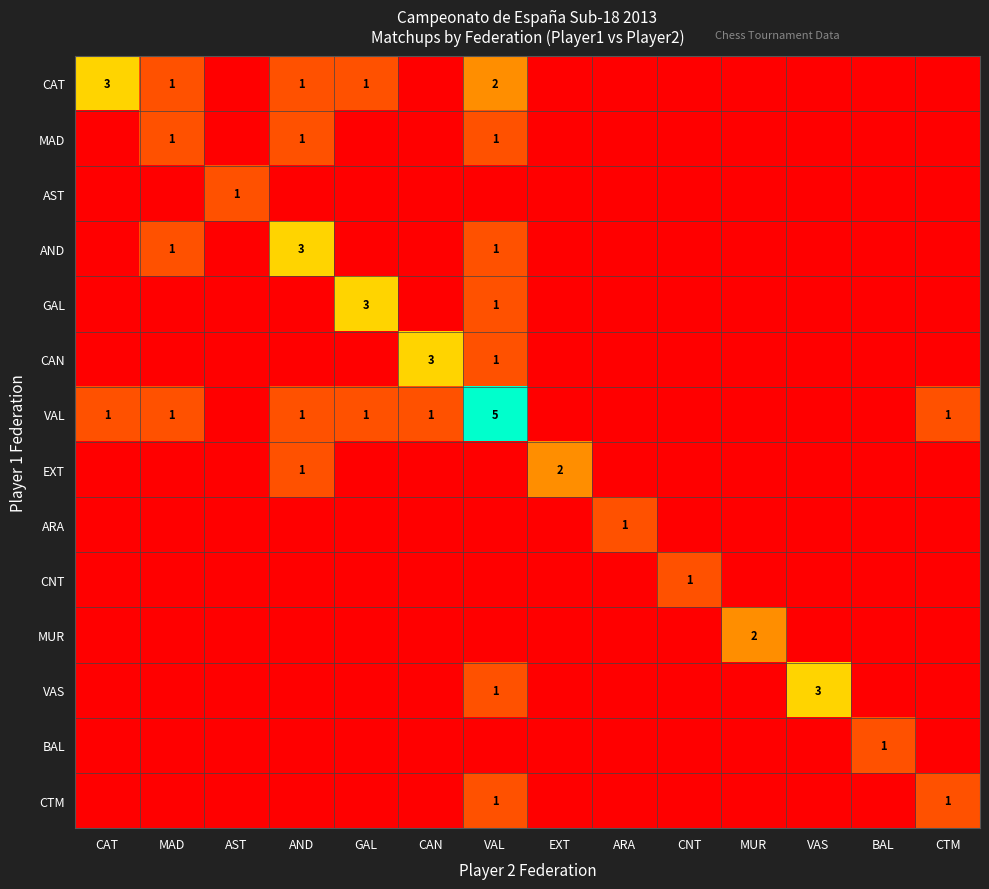

The value of MUR at MUR is 1. True or false?

False